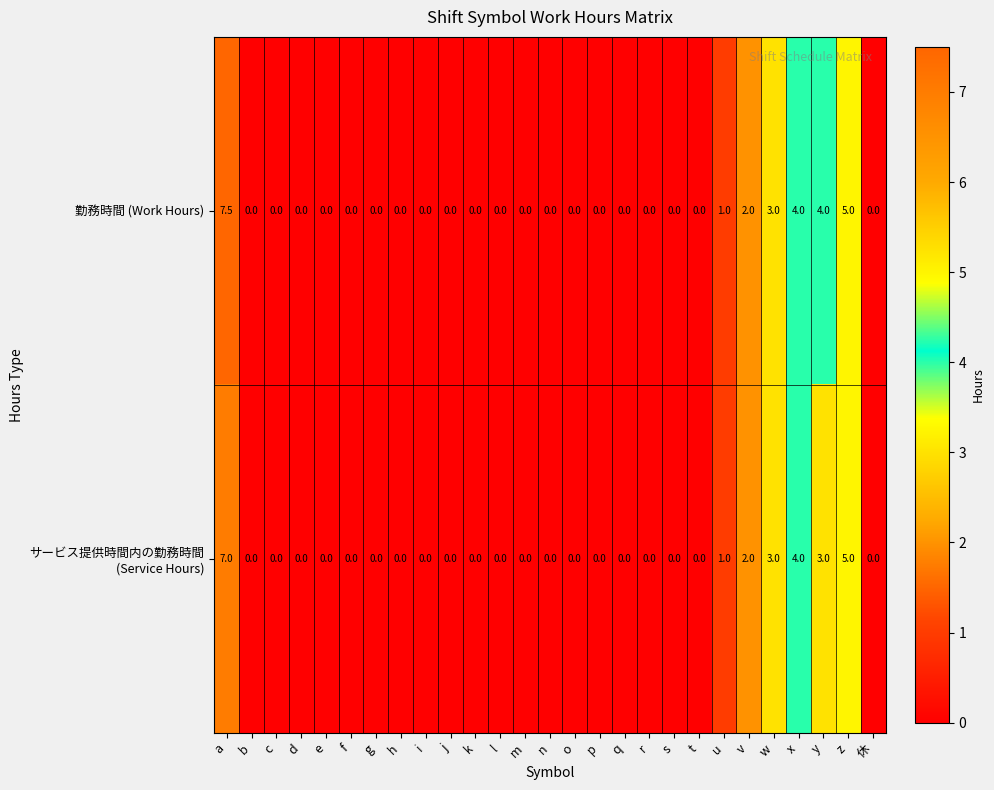

The value of 勤務時間 (Work Hours) at y is 4.0. True or false?

True